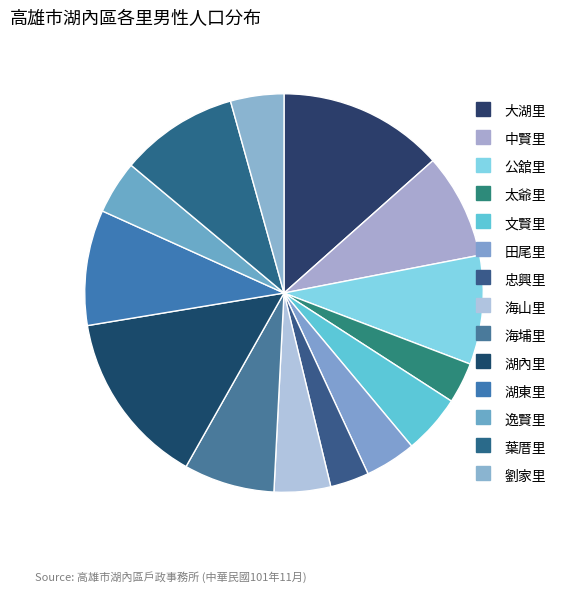

To the nearest percent, what is the difference between the largest and smallest slice percentages?

11%